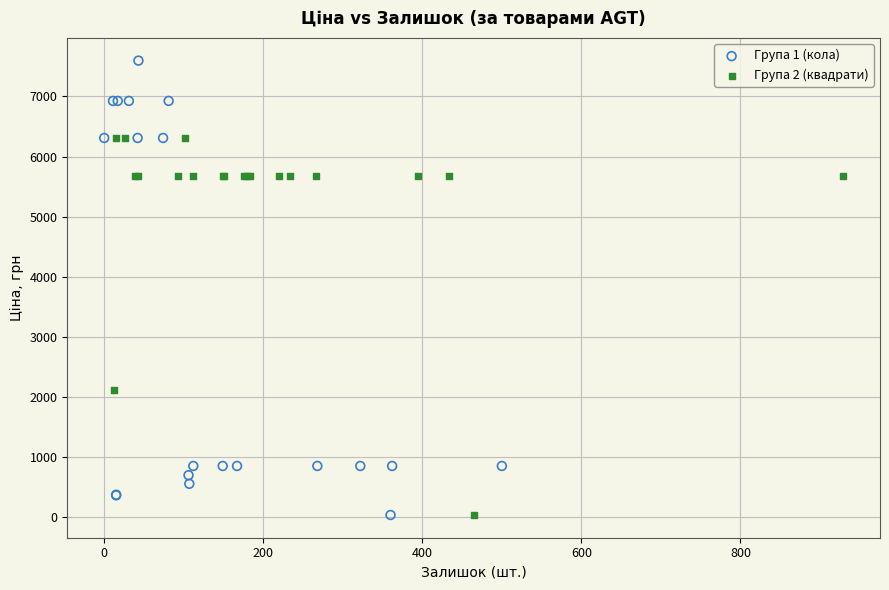

Which series contains the highest Y value?

Група 1 (кола)